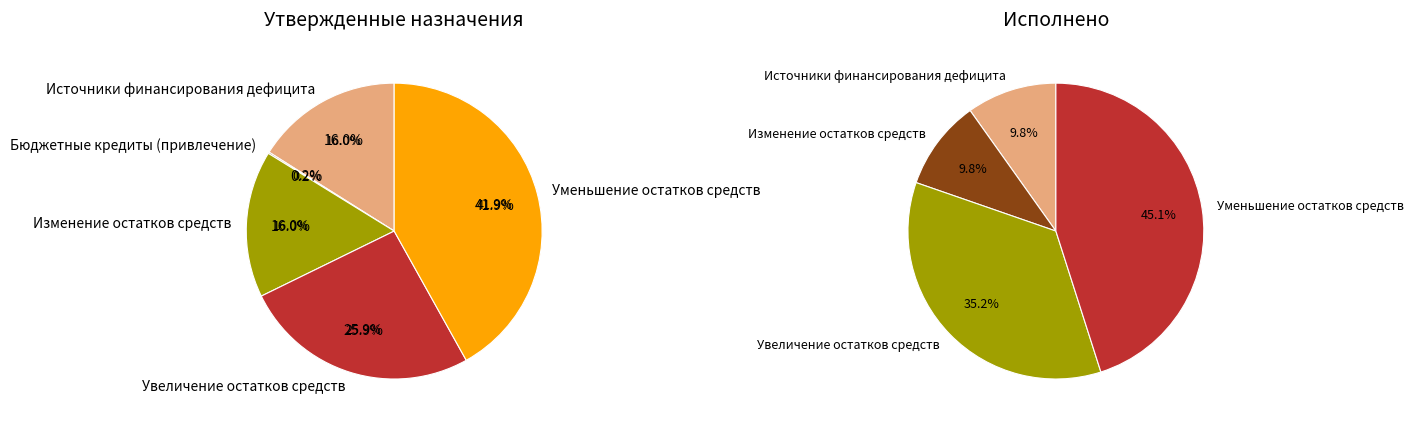

Which slice is the largest?

Уменьшение остатков средств